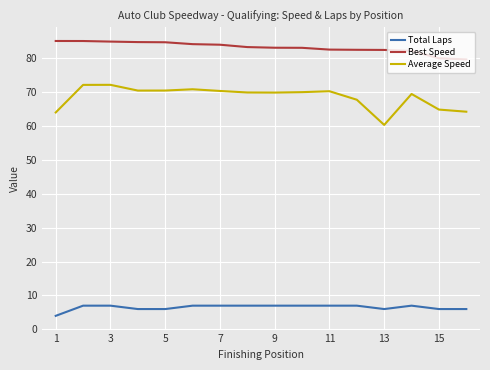

Which series has the largest total across all categories?

Best Speed